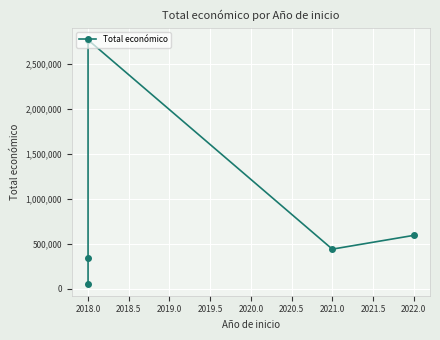

What is the average value?

841026